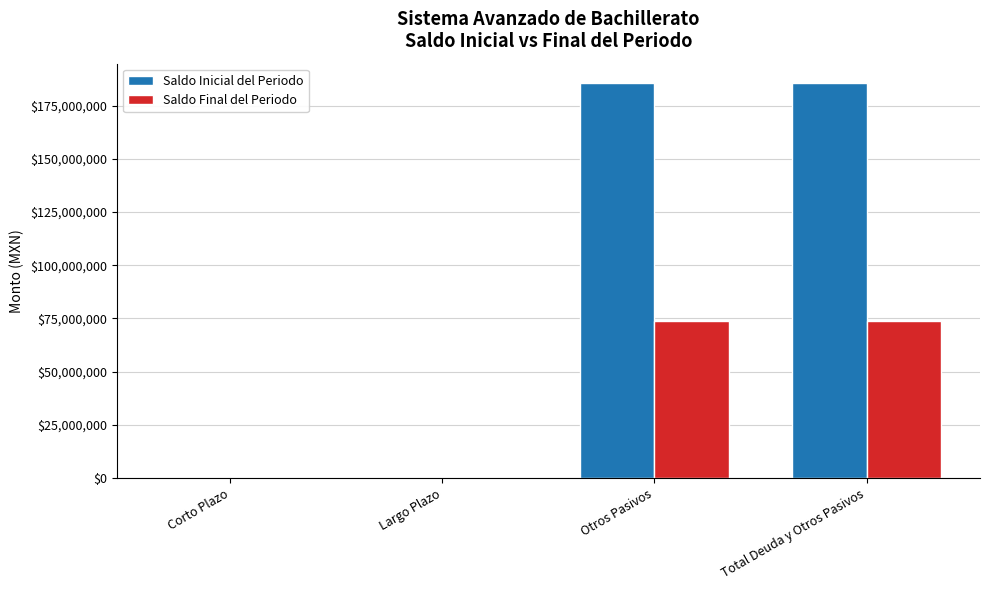

The value of Saldo Final del Periodo at Largo Plazo is -34089318.4. True or false?

False